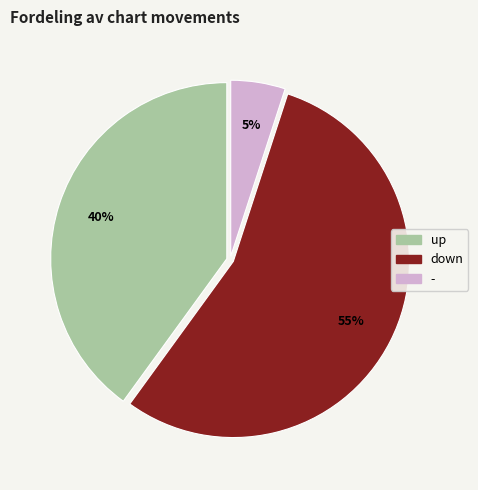

Is there a majority slice in this chart?

Yes